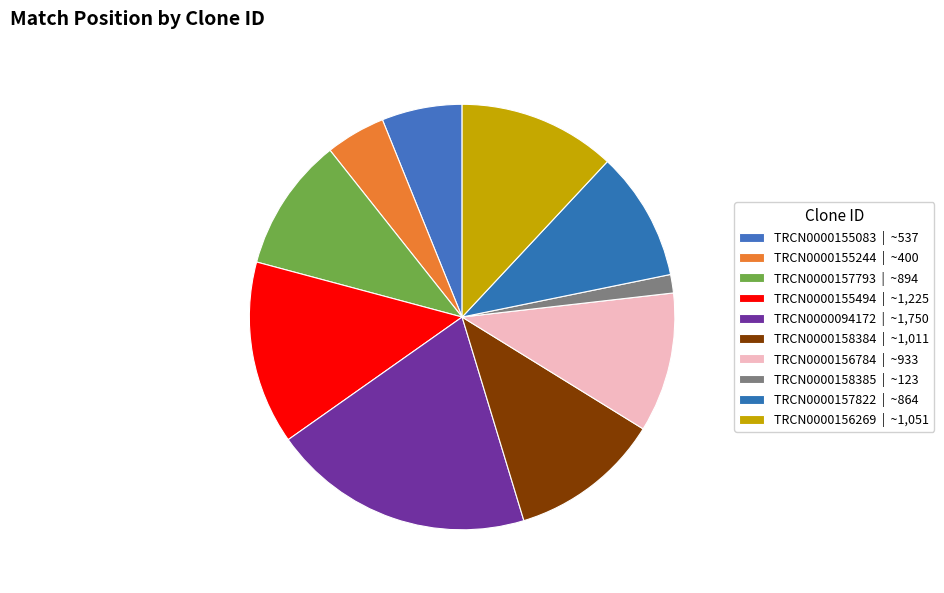

To the nearest percent, what portion does TRCN0000155494 represent?

14%